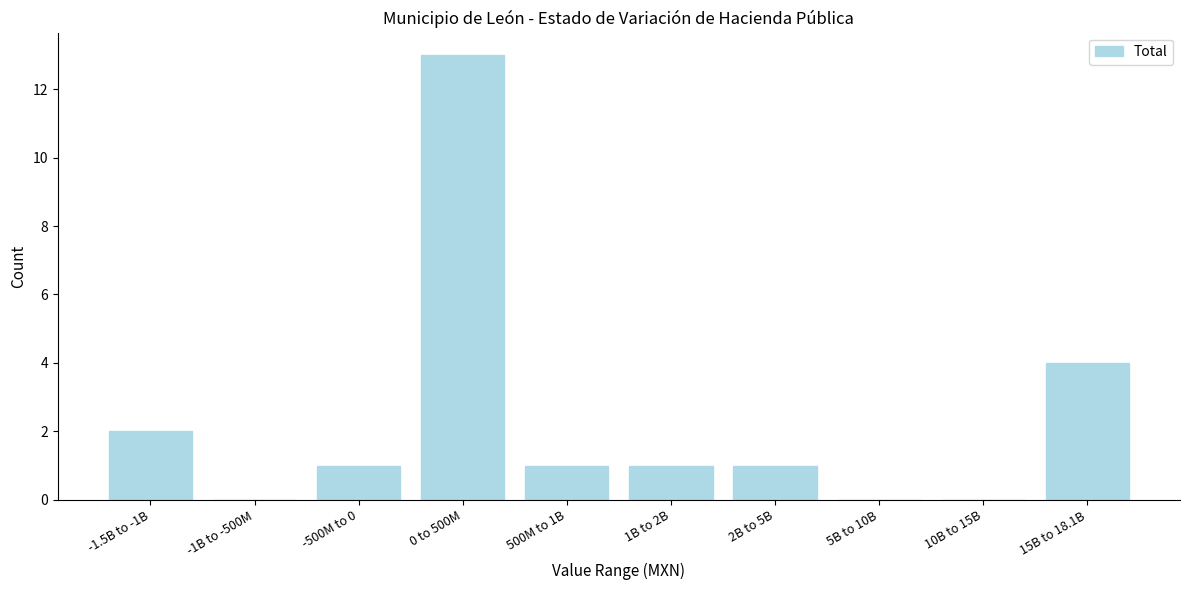

Is it true that the value at 10B to 15B is 8?

False